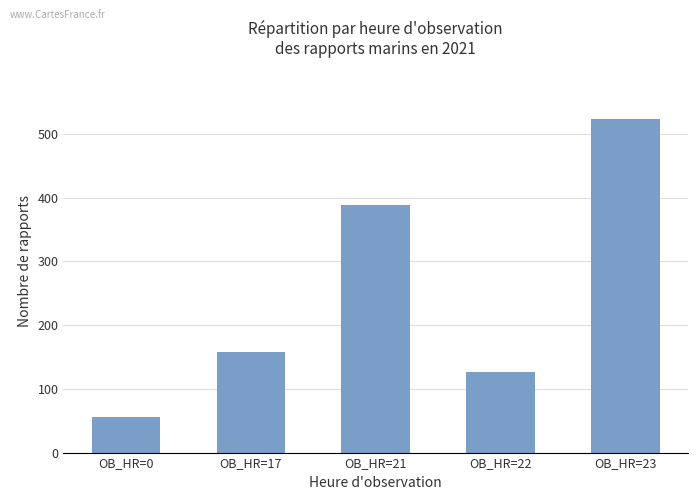

Between OB_HR=23 and OB_HR=0, which is larger?

OB_HR=23